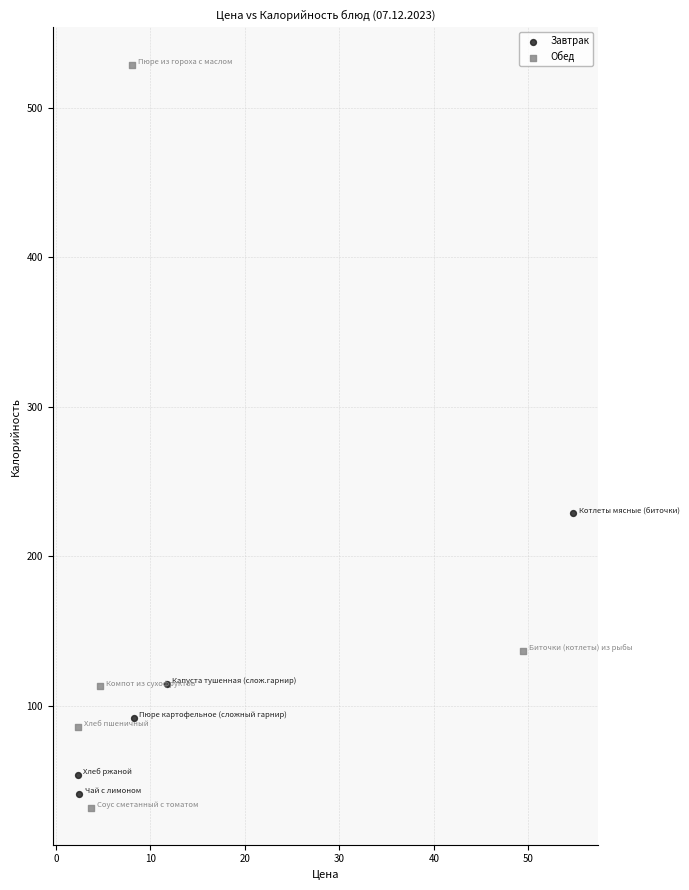

Which series reaches the maximum Y coordinate?

Обед